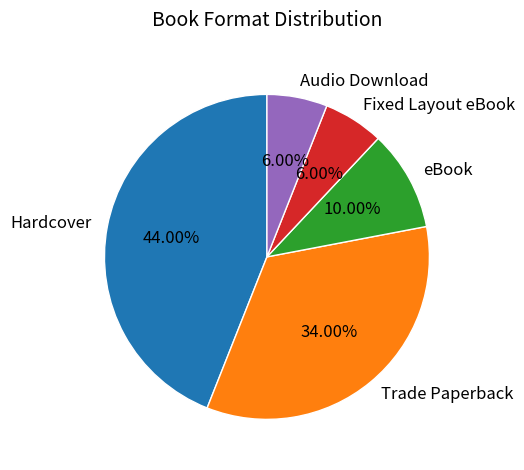

True or false: Fixed Layout eBook accounts for 17% of the total.

False